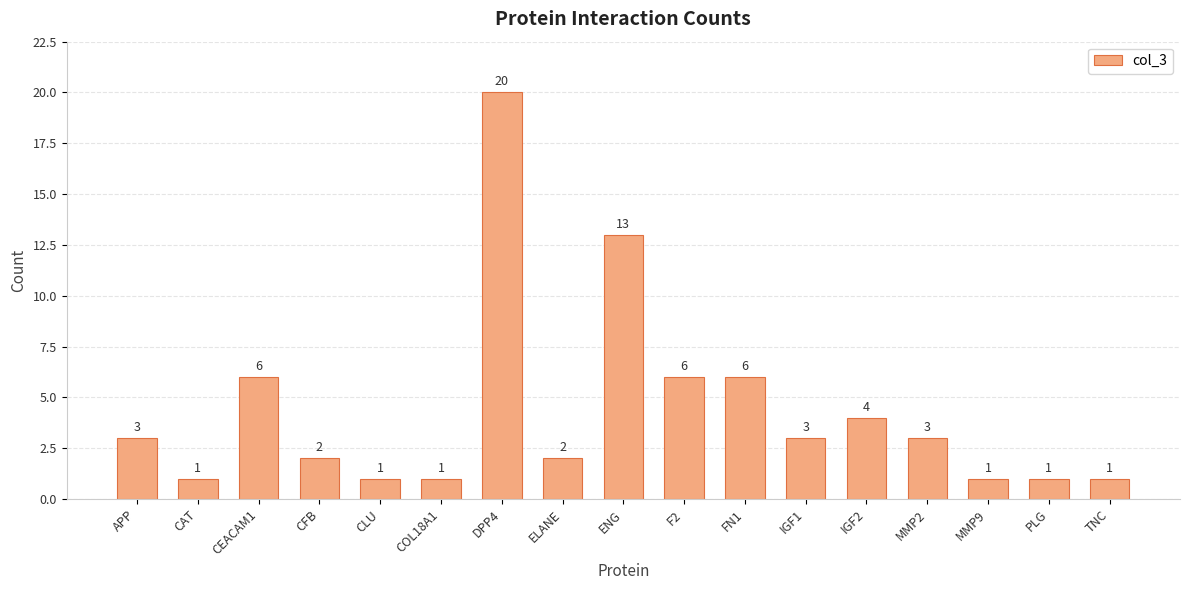

What is the difference between the maximum and minimum values?

19